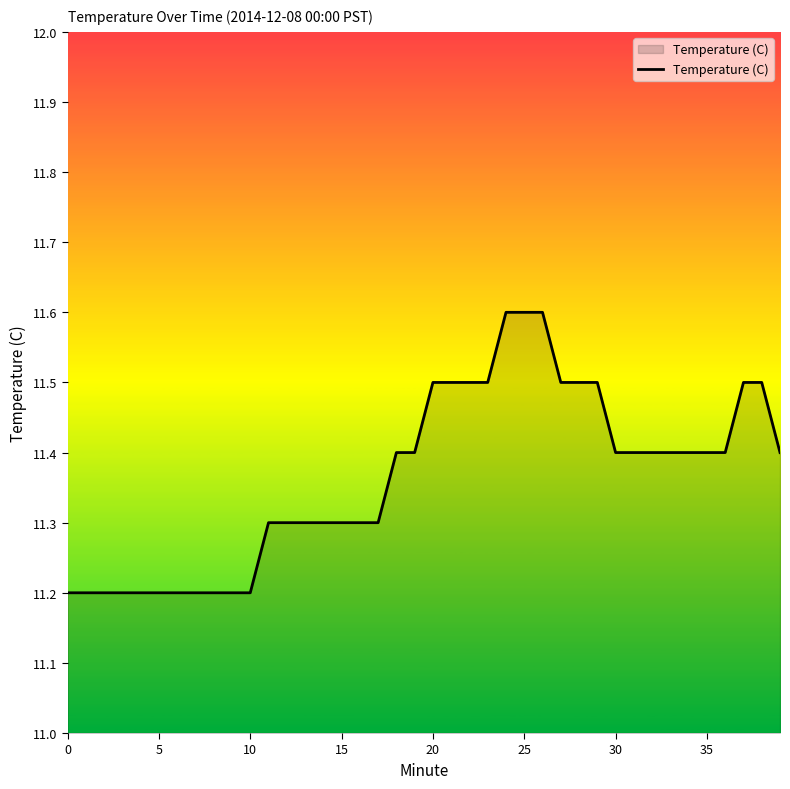

What is the difference between the maximum and minimum values?

0.4